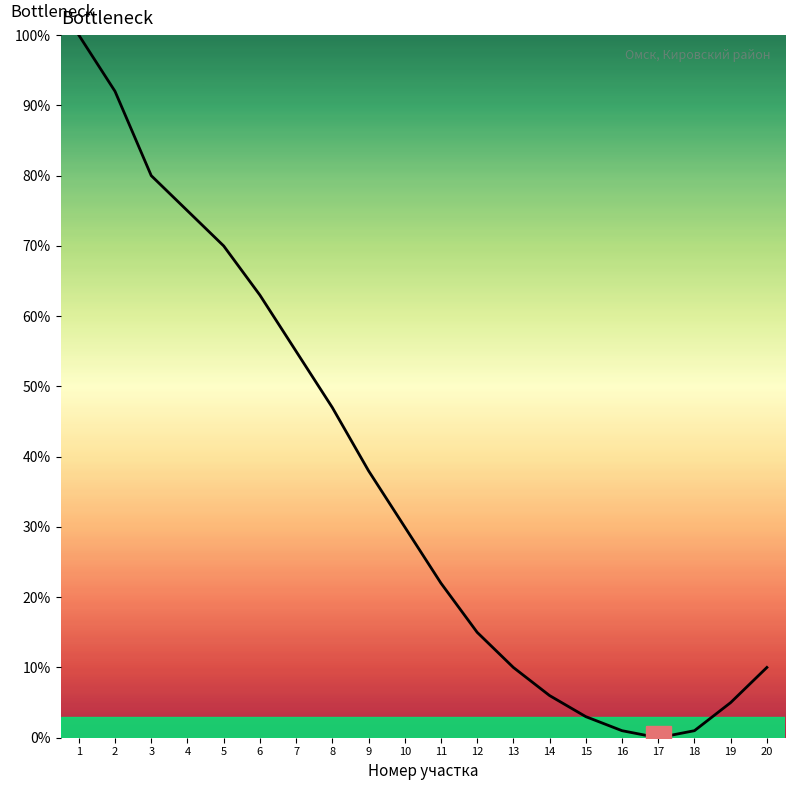

How many lines are shown in the chart?

1